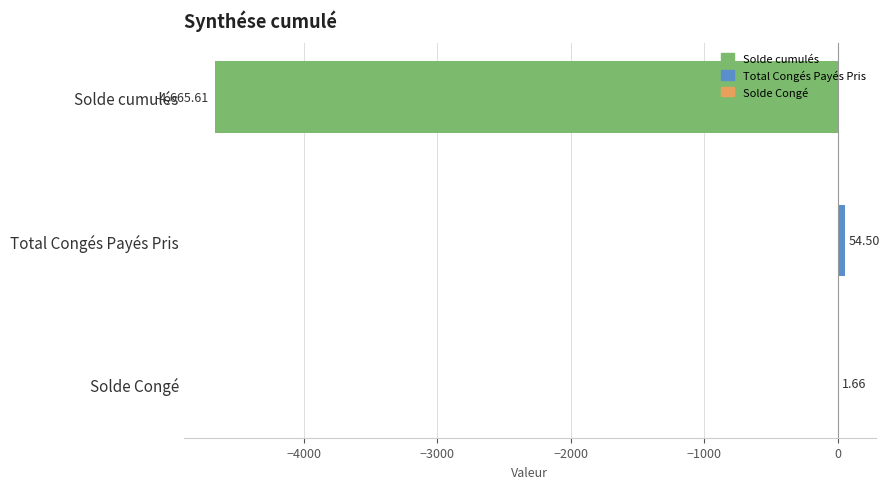

What is the change in value from Solde cumulés to Total Congés Payés Pris?

+4720.1